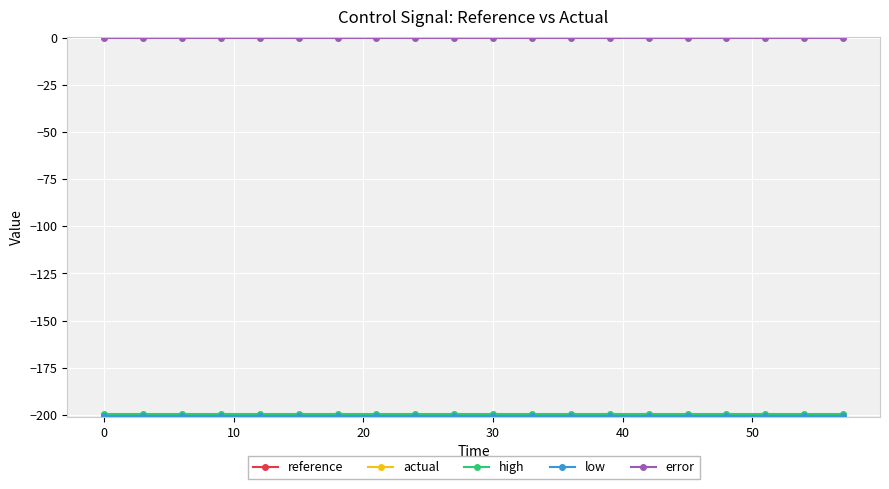

What is the smallest value displayed?

-200.6